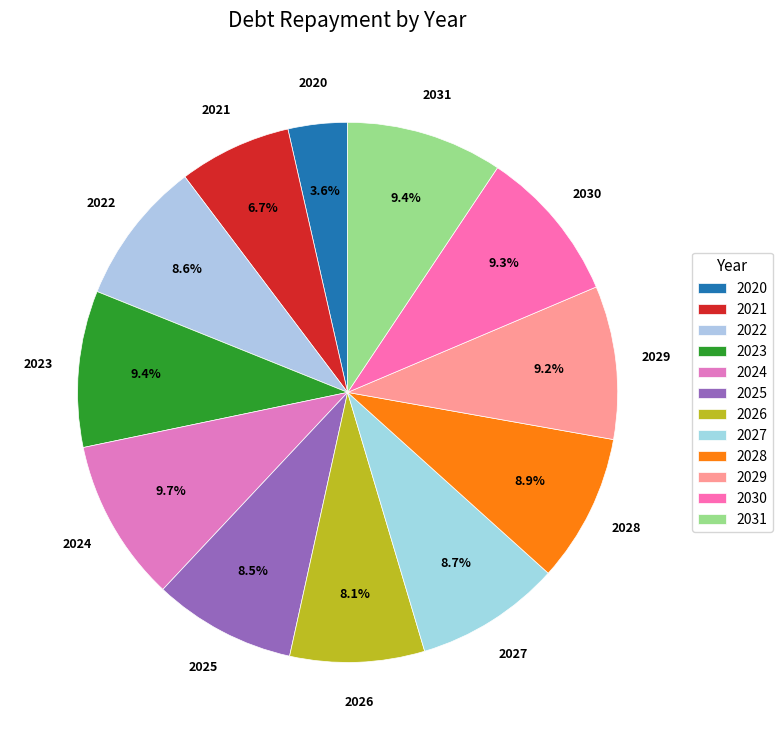

To the nearest percent, what is the average slice percentage?

8%